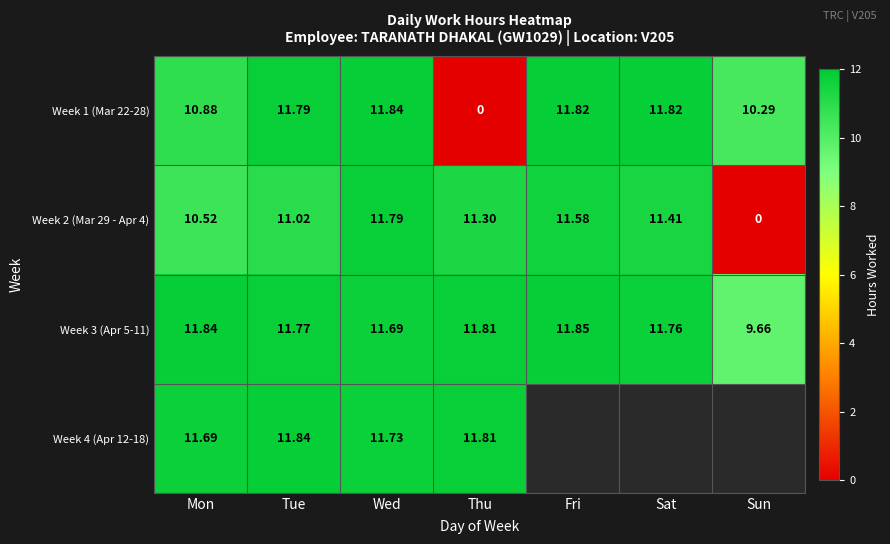

How many data points in Week 1 (Mar 22-28) are above 11?

4